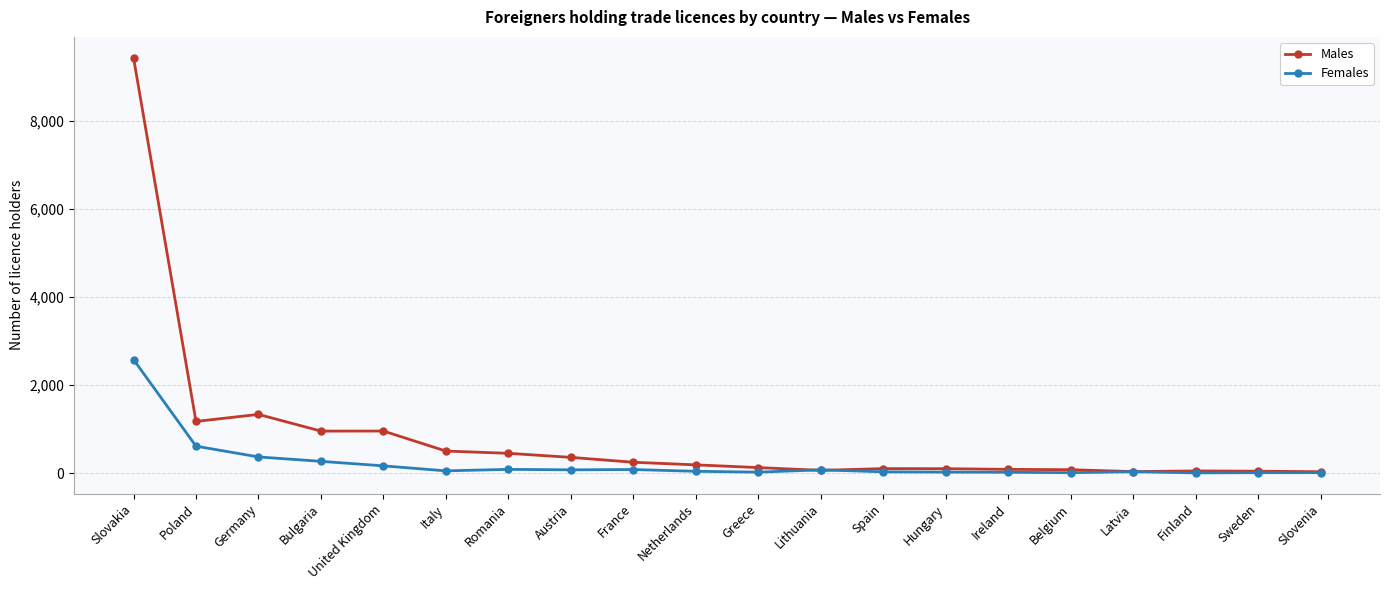

What is the label of the 18th point from the right?

Germany